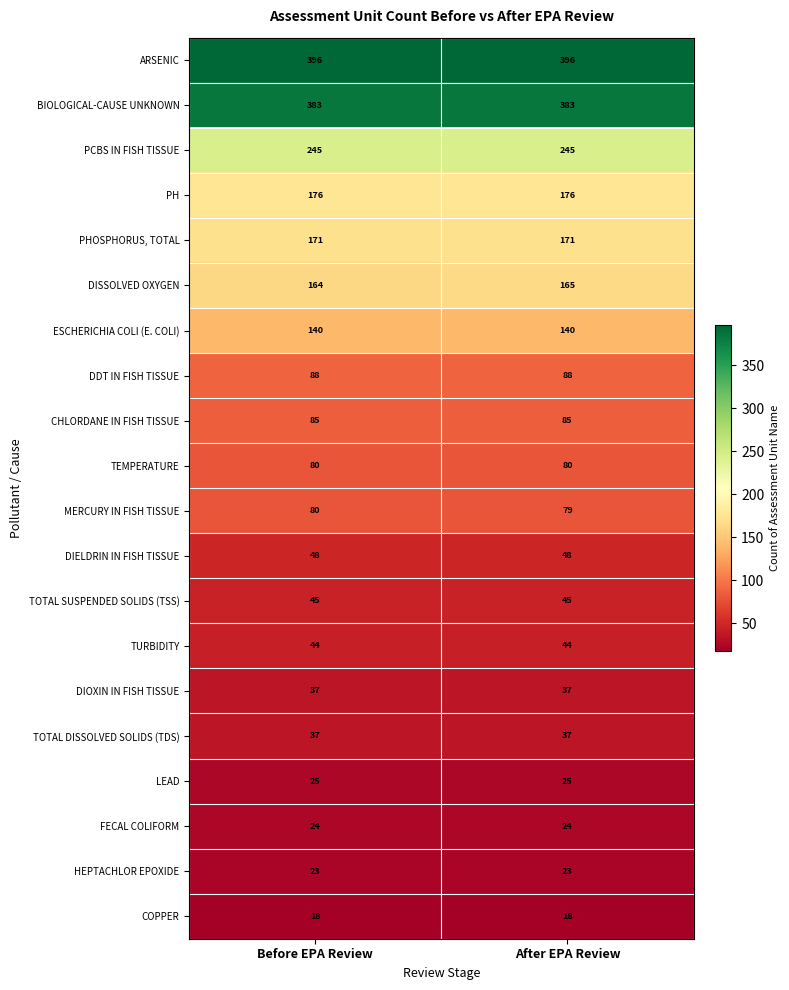

What is the maximum value shown in the chart?

396